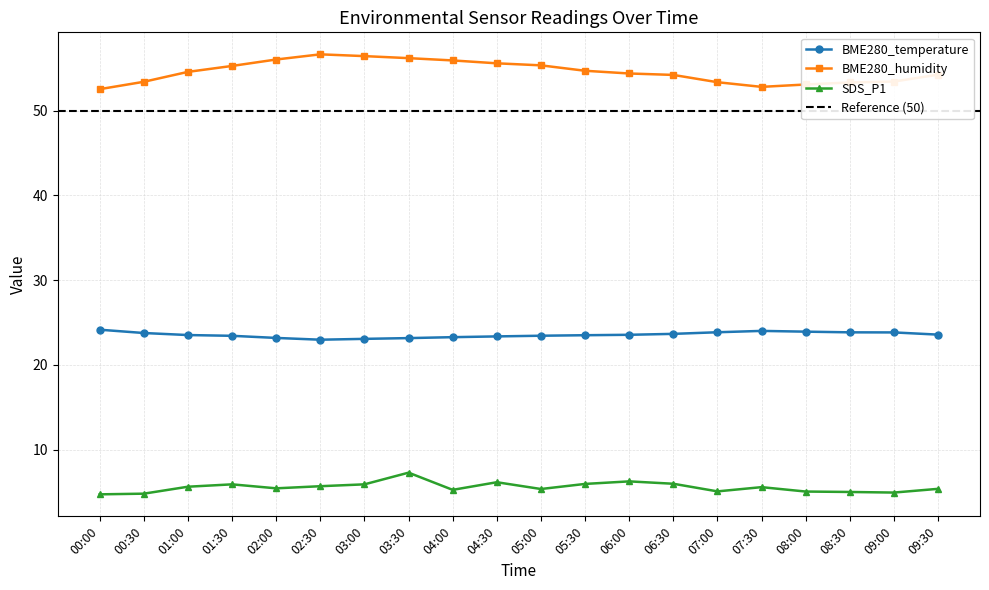

Count the number of categories in the chart.

20